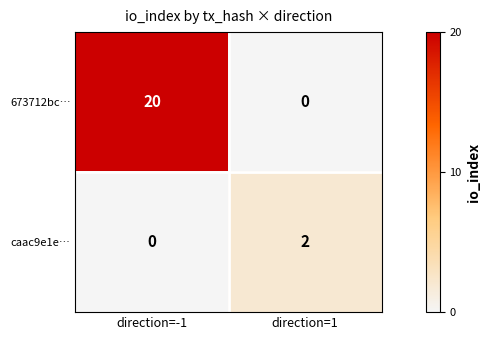

The value of caac9e1e… at direction=1 is 3. True or false?

False